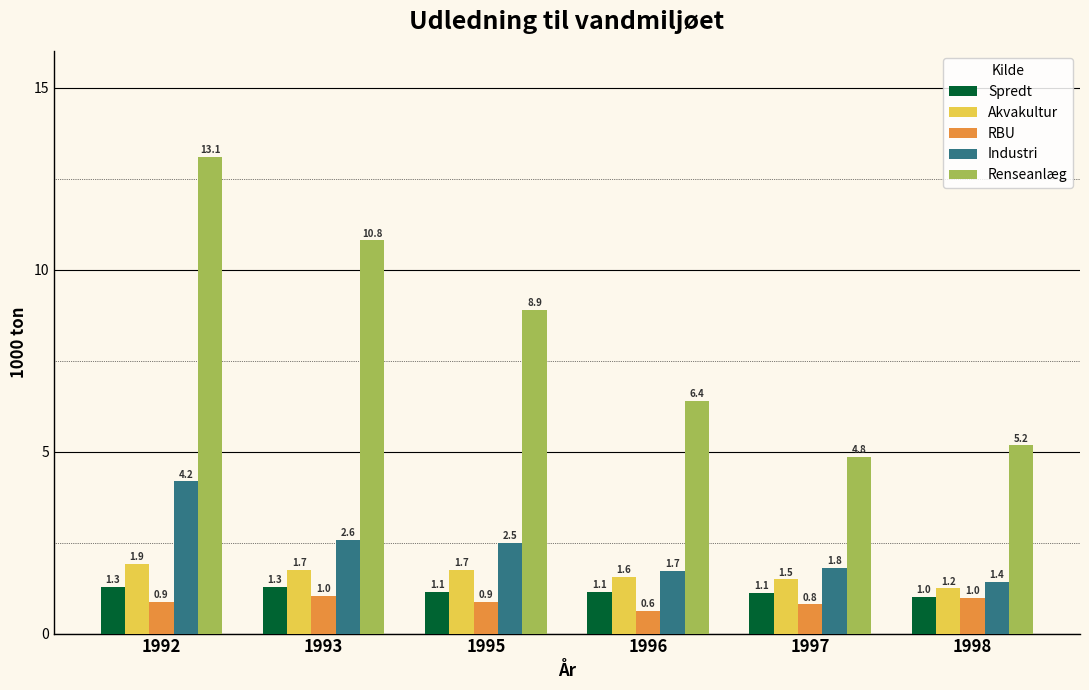

At which category does the chart reach its minimum across all series?

1996